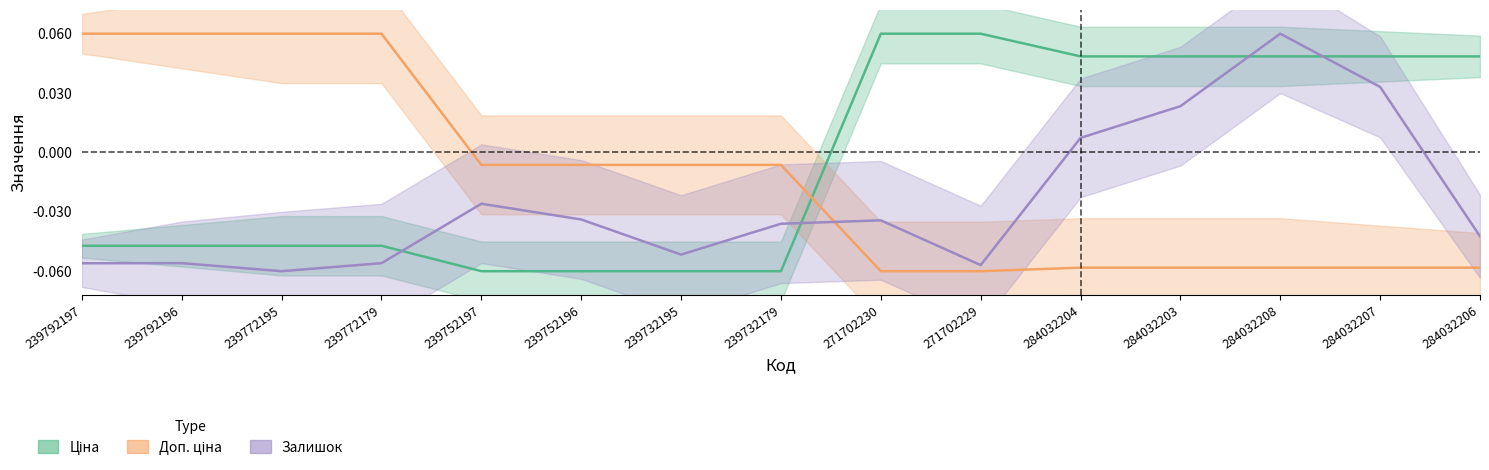

Which category has the highest value across all series?

271702230